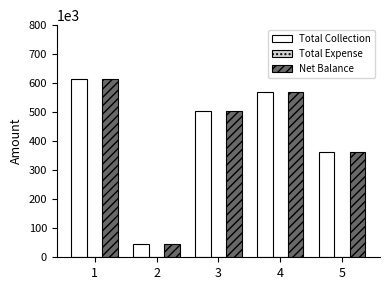

Which category has the lowest value in the Net Balance series?

2